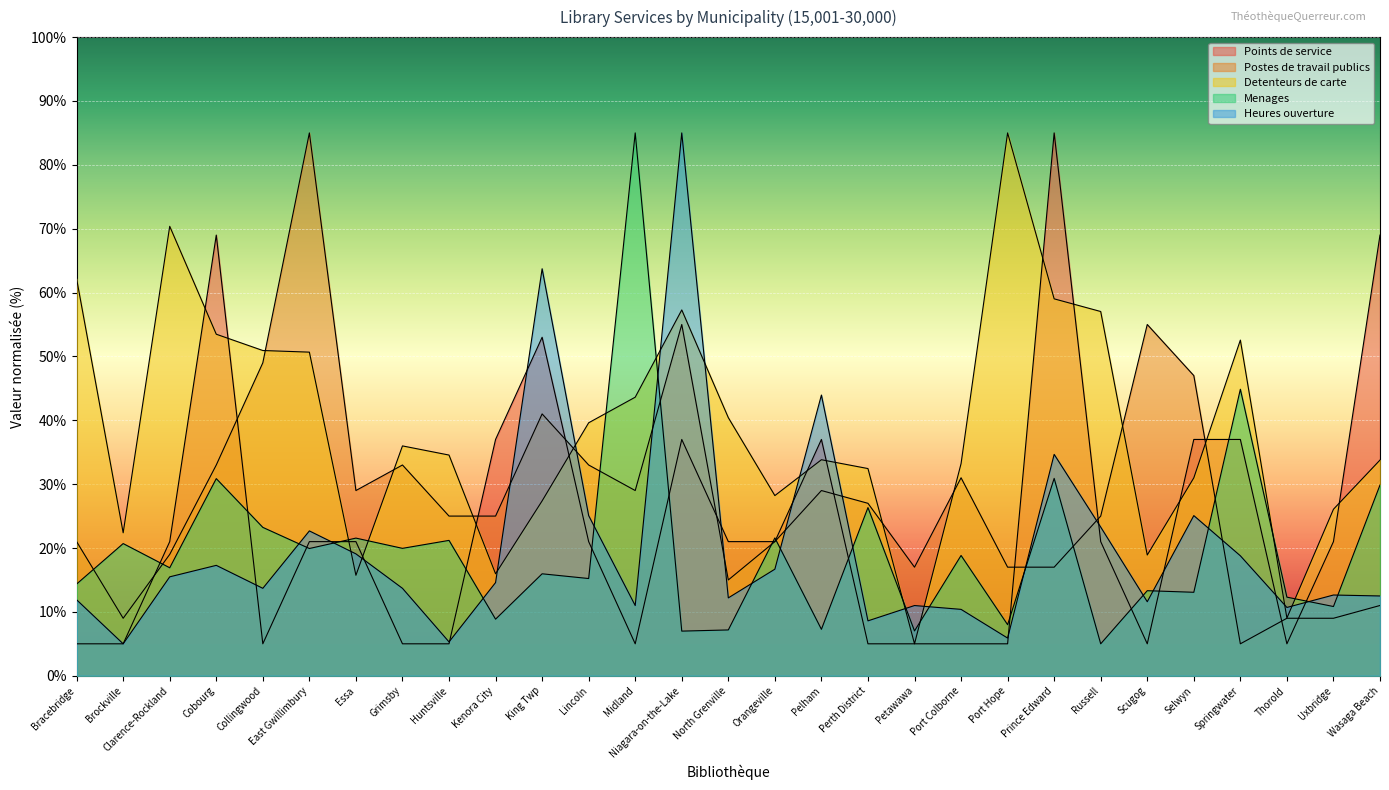

Reading right to left, transcribe all the data shown in this chart.

Points de service: 69.0	21.0	5.0	37.0	37.0	5.0	21.0	85.0	5.0	5.0	5.0	5.0	37.0	21.0	21.0	37.0	5.0	21.0	53.0	37.0	5.0	5.0	21.0	21.0	5.0	69.0	21.0	5.0	5.0
Postes de travail publics: 11.0	9.0	9.0	5.0	47.0	55.0	25.0	17.0	17.0	31.0	17.0	27.0	29.0	21.0	15.0	55.0	29.0	33.0	41.0	25.0	25.0	33.0	29.0	85.0	49.0	33.0	19.0	9.0	21.0
Detenteurs de carte: 33.8	26.1	9.0	52.6	31.0	18.9	57.0	59.0	85.0	33.2	5.0	32.4	33.8	28.2	40.4	57.3	43.6	39.6	27.4	16.0	34.6	36.0	15.7	50.7	50.9	53.5	70.4	22.4	62.2
Menages: 29.9	10.8	12.3	44.9	13.1	13.3	5.0	30.9	8.0	18.8	7.0	26.3	7.3	21.6	7.2	7.0	85.0	15.2	16.0	8.9	21.2	19.9	21.6	19.9	23.2	30.9	16.9	20.7	14.4
Heures ouverture: 12.5	12.6	10.7	18.8	25.1	11.6	23.3	34.7	5.9	10.4	11.0	8.6	44.0	16.7	12.2	85.0	11.0	25.1	63.7	14.6	5.3	13.7	19.1	22.7	13.7	17.3	15.5	5.0	11.9